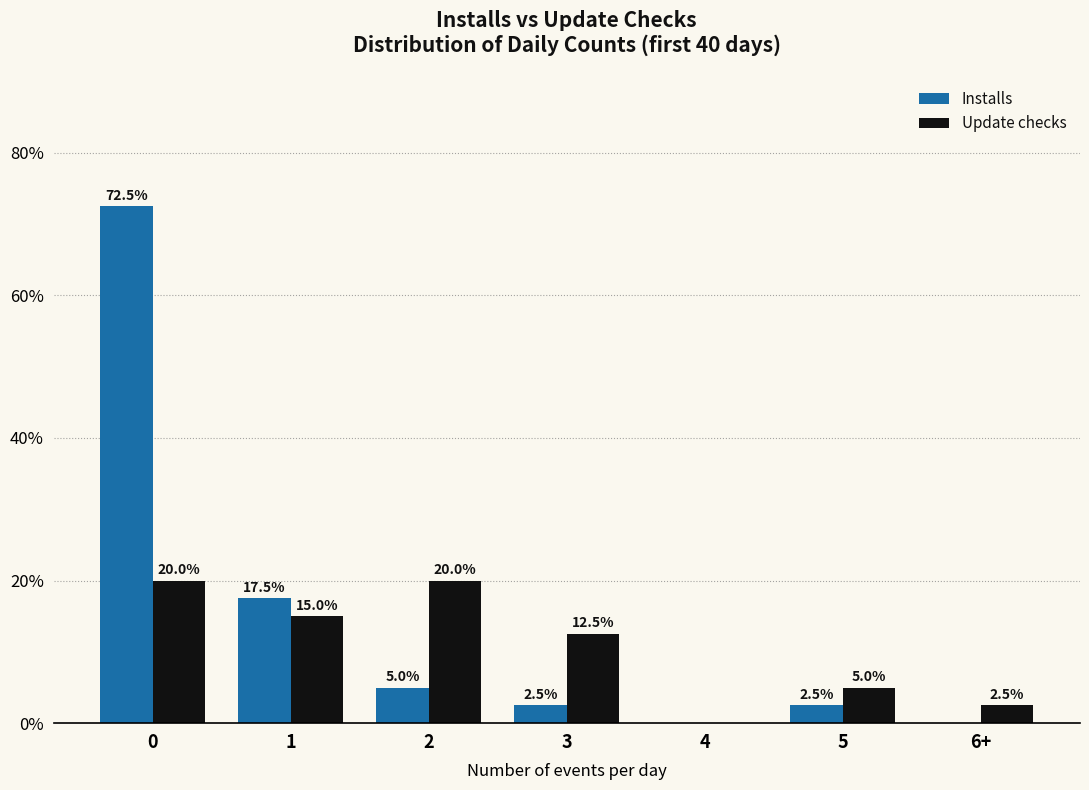

Reading left to right, list all the values displayed in this chart.

Installs: 72.5	17.5	5.0	2.5	0.0	2.5	0.0
Update checks: 20.0	15.0	20.0	12.5	0.0	5.0	2.5